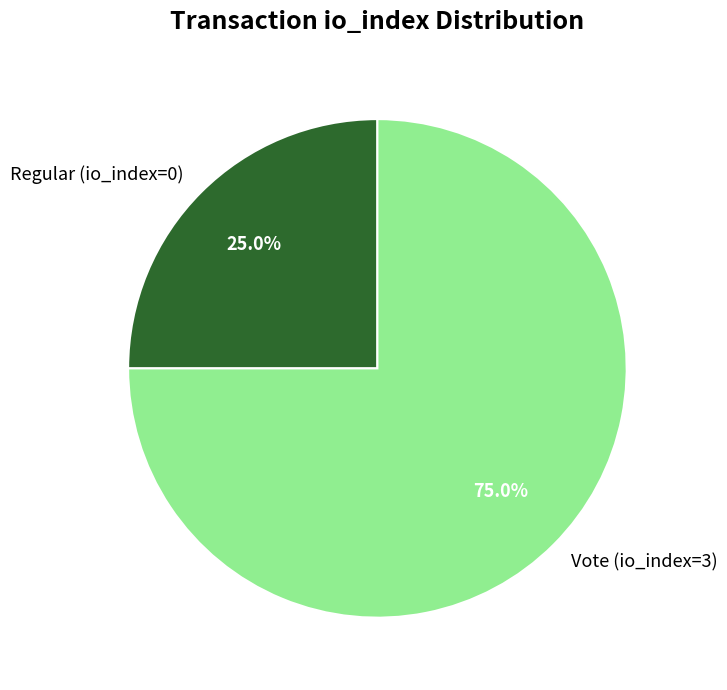

Is the sum of Regular (io_index=0) and Vote (io_index=3) greater than half?

Yes